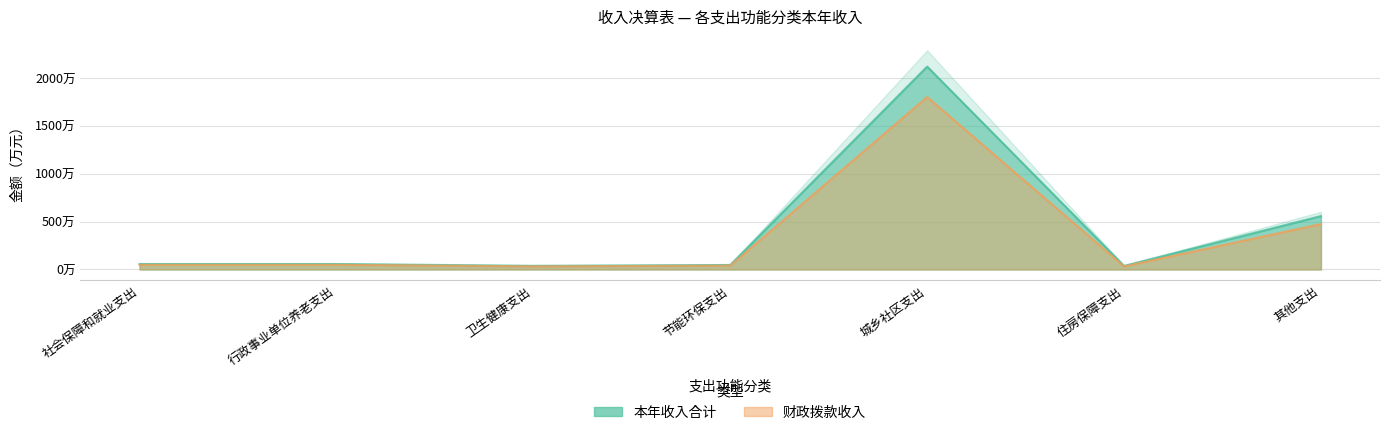

Which series has the largest range (max minus min)?

本年收入合计